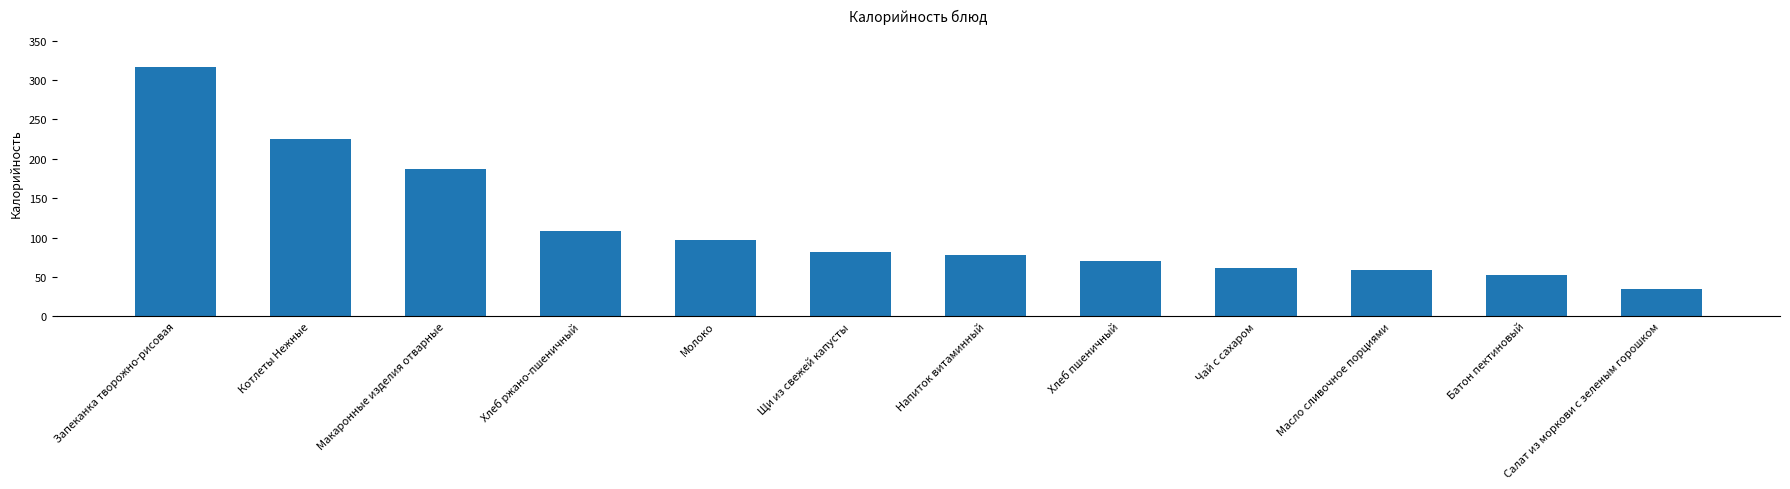

Are the bars horizontal?

No